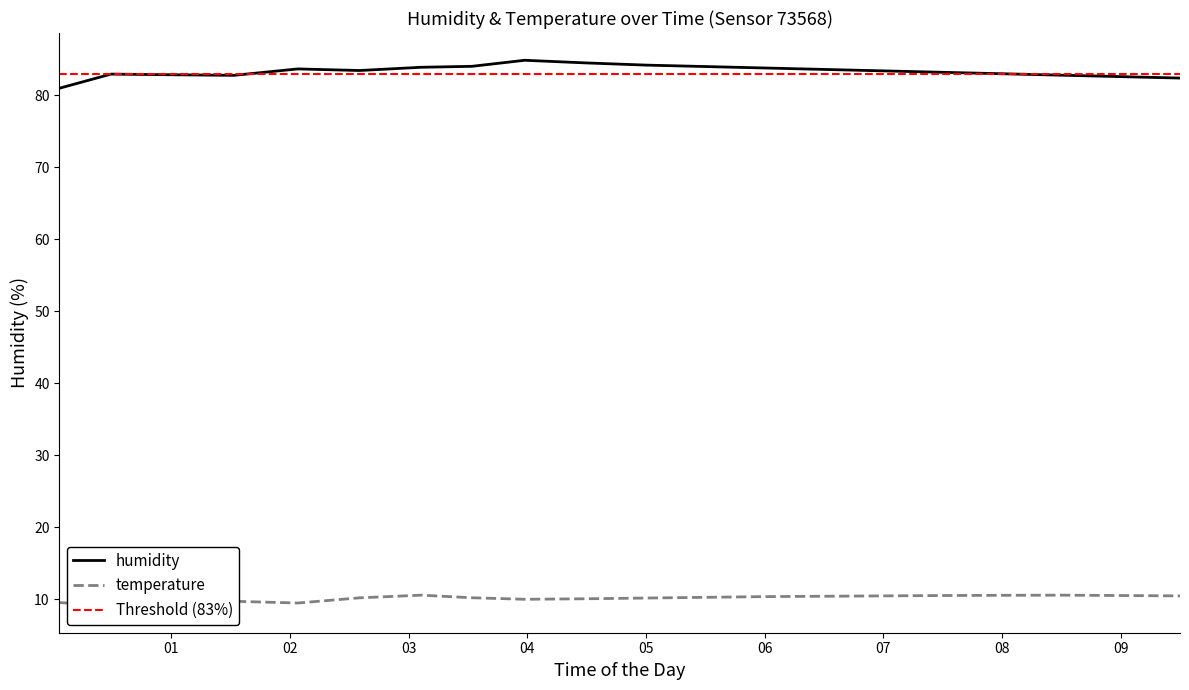

At which category does temperature reach its first local valley?

2023-04-24T00:29:32